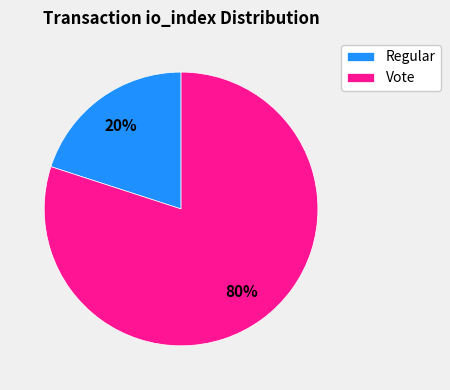

How many slices are in this pie chart?

2